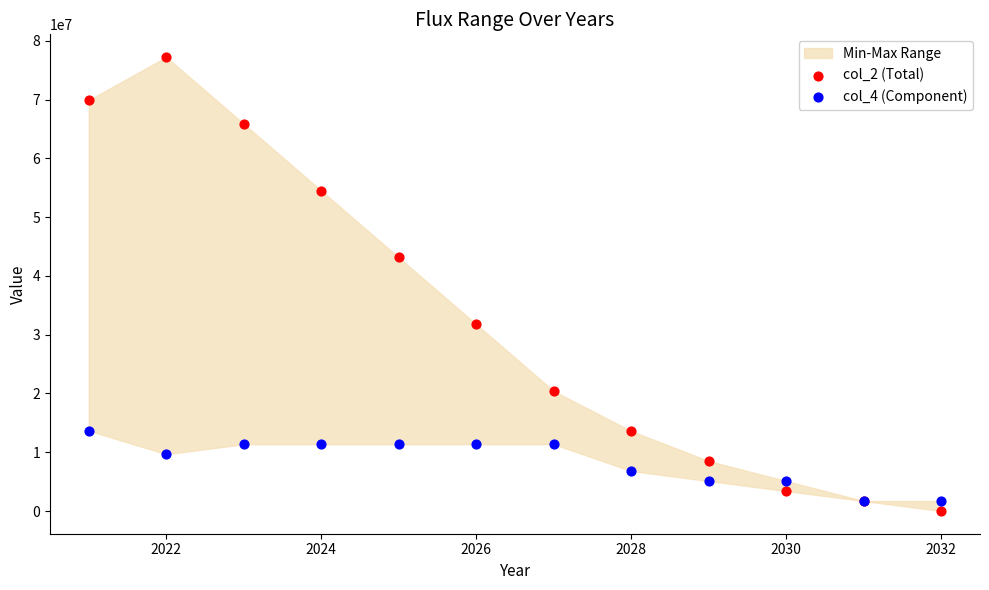

Which series contains the highest Y value?

col_2 (Total)